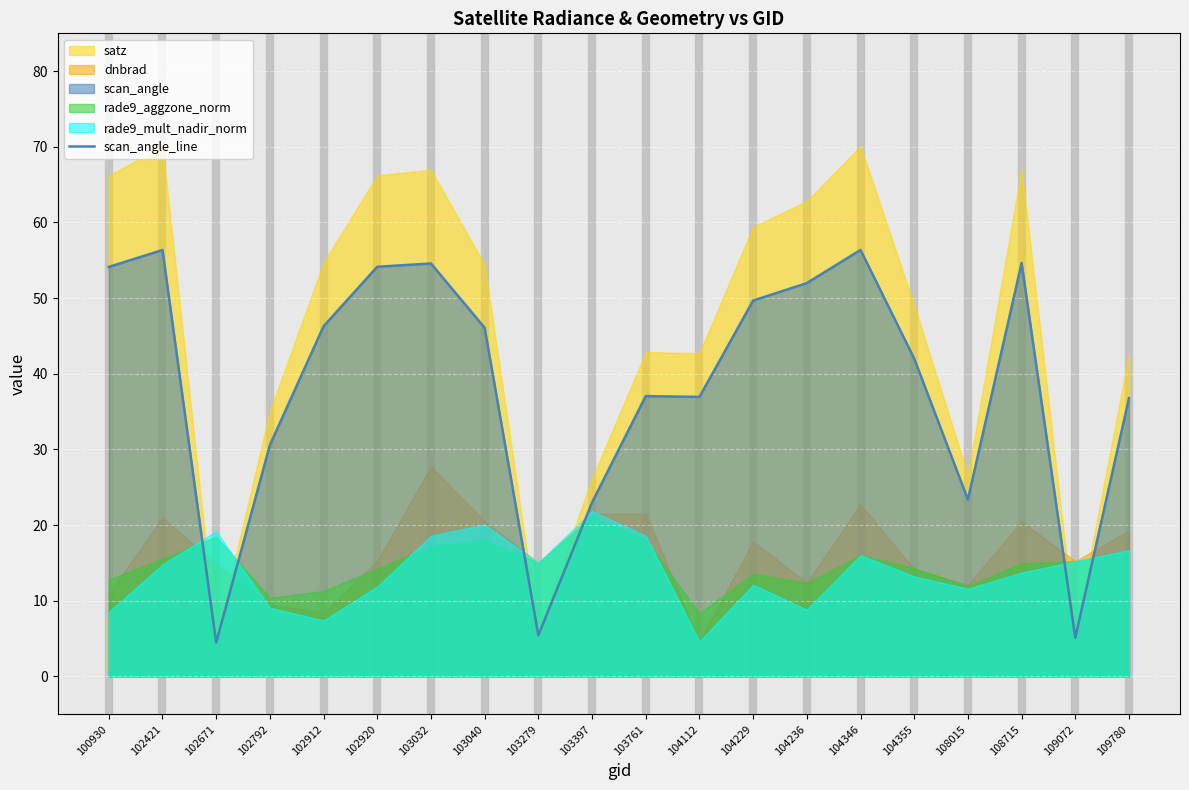

Between 102671 and 102912, which is larger?

102912